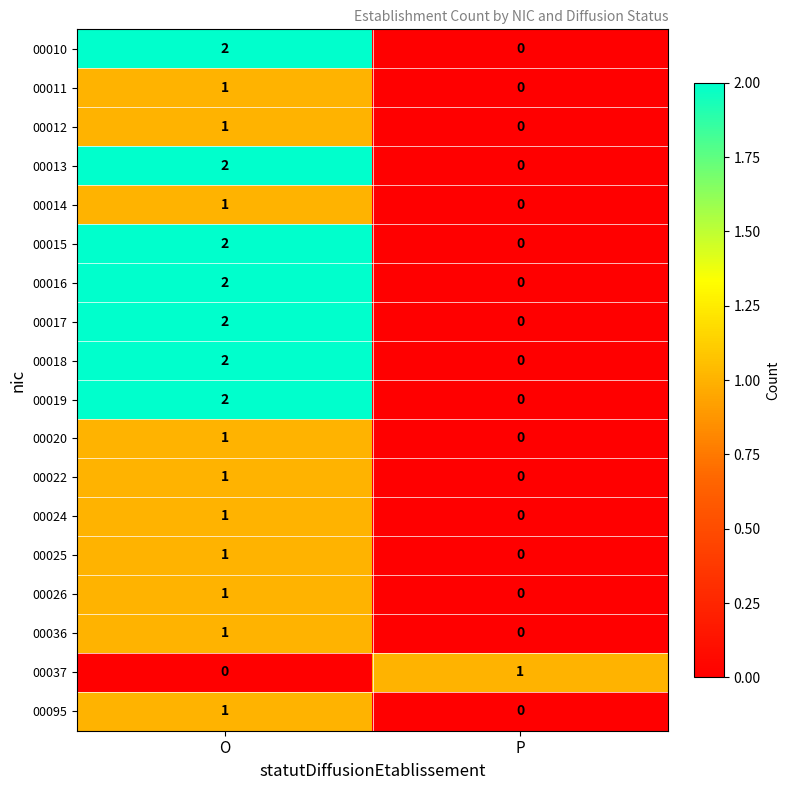

The 00019 series shows 1 at O. True or false?

False